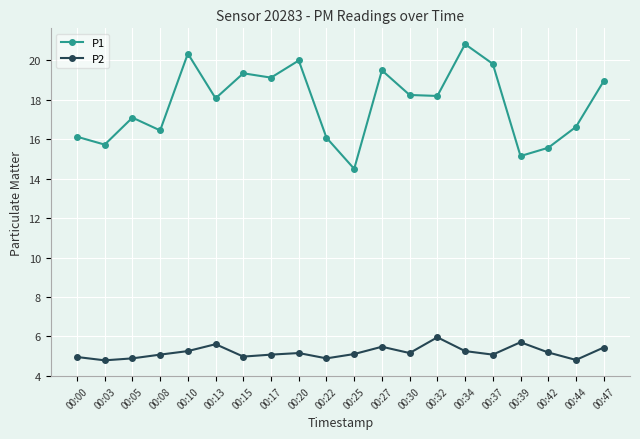

What is the difference between the second highest and minimum values in the P2 series?

0.9